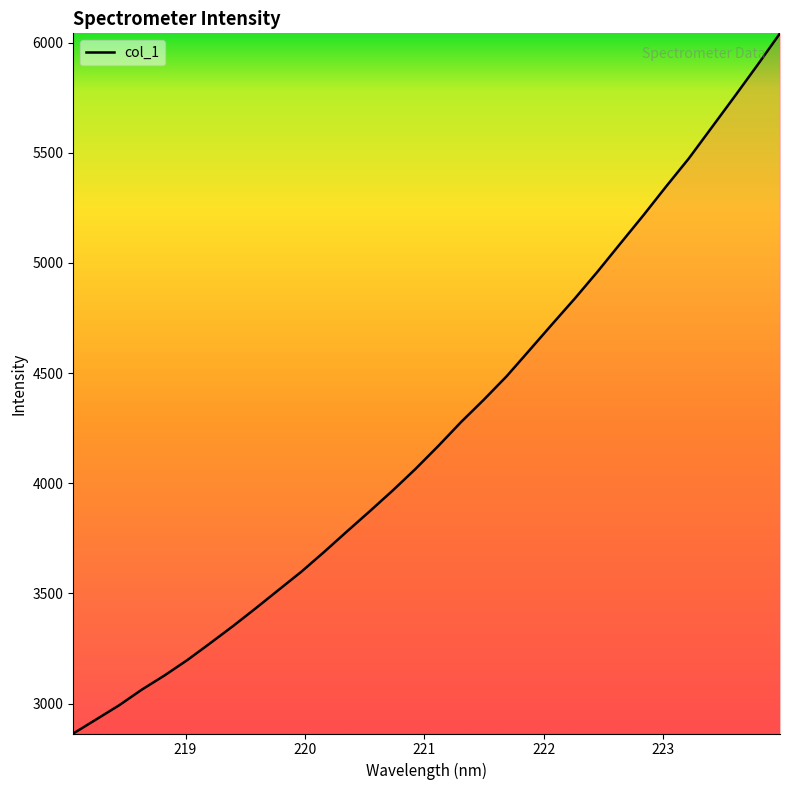

How many lines are shown in the chart?

1